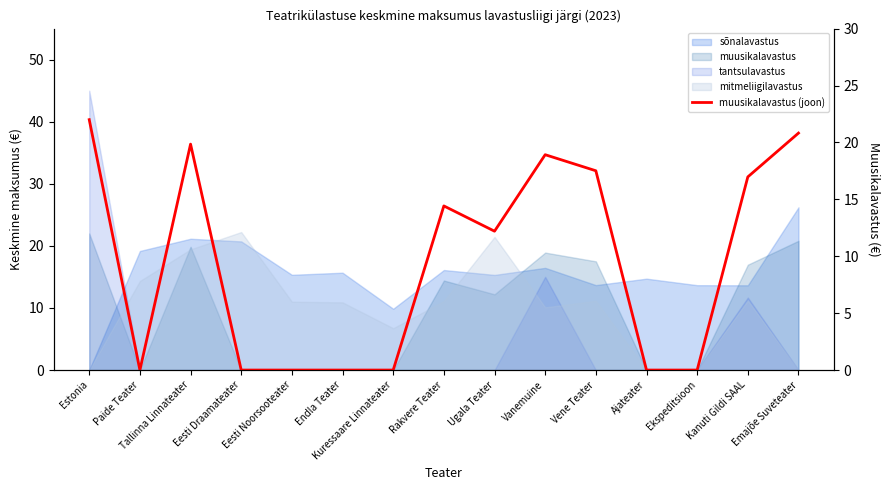

List the labels in order of value, largest first.

Estonia, Emajõe Suveteater, Tallinna Linnateater, Vanemuine, Vene Teater, Kanuti Gildi SAAL, Rakvere Teater, Ugala Teater, Paide Teater, Eesti Draamateater, Eesti Noorsooteater, Endla Teater, Kuressaare Linnateater, Ajateater, Ekspeditsioon